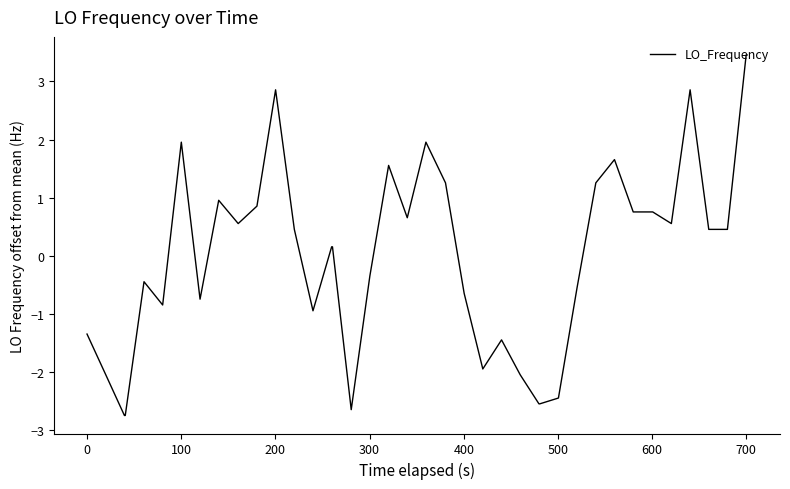

What is the minimum value shown in the chart?

-2.7